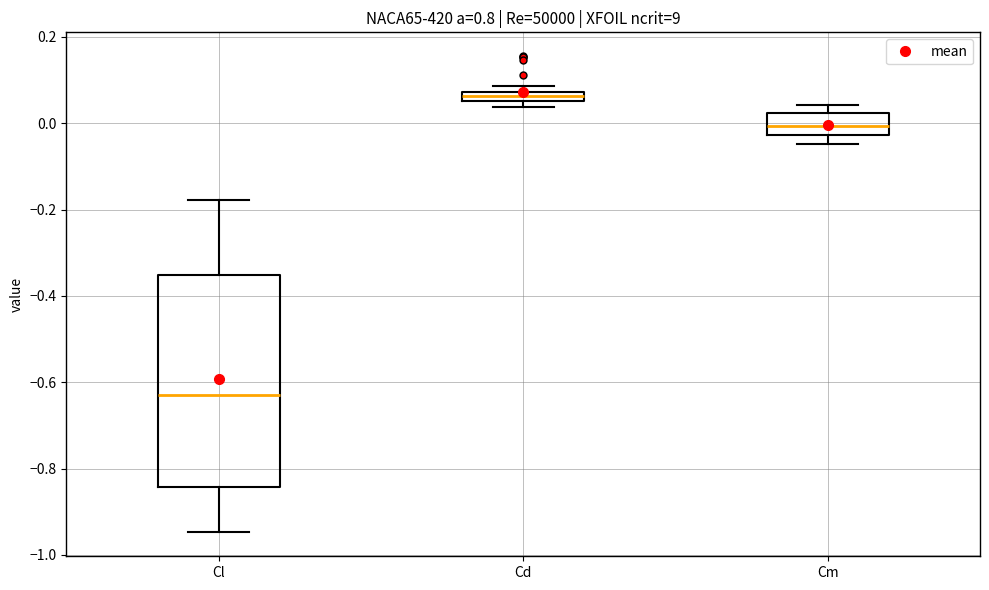

Which box has the highest median line?

Cd